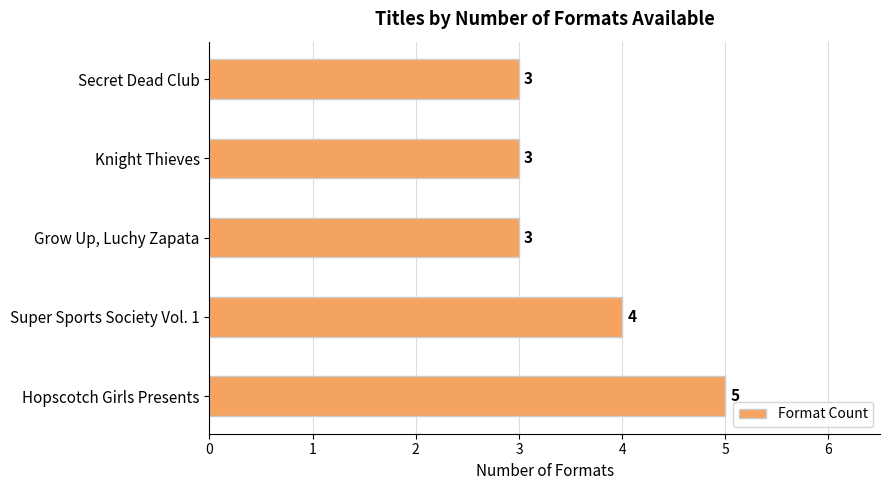

The chart shows a value of 1 at Secret Dead Club. True or false?

False